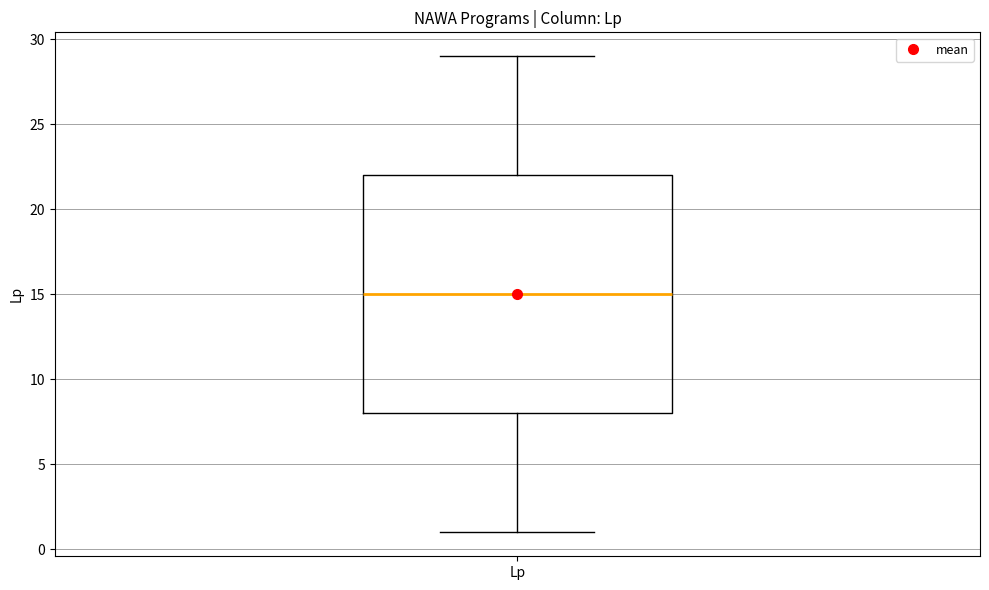

Transcribe this box plot: give where the median line is, the range the box spans, and where the two whiskers end, as read against the y-axis. The values are not printed on the chart, so give them approximately, as read against the axis.

median 15, box 8 to 22, whiskers 1 to 29